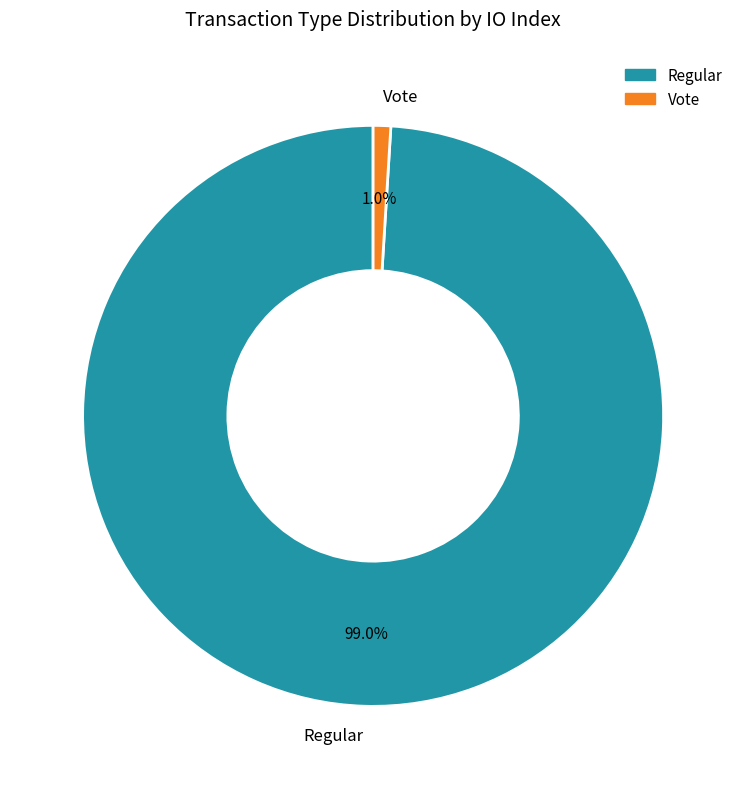

True or false: Vote accounts for 1% of the total.

True